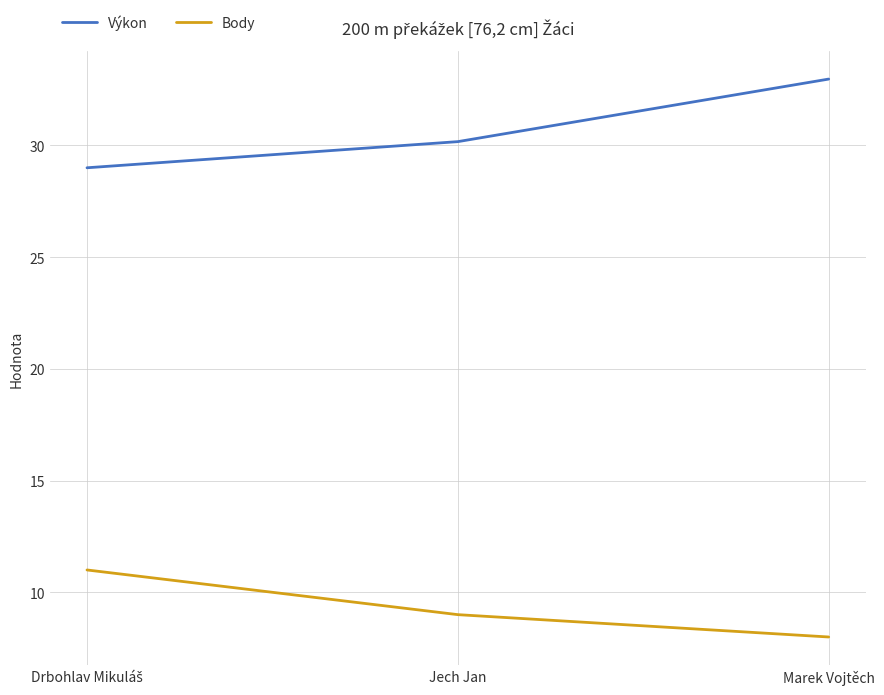

What is the difference between the Výkon values at Marek Vojtěch and Jech Jan?

2.8